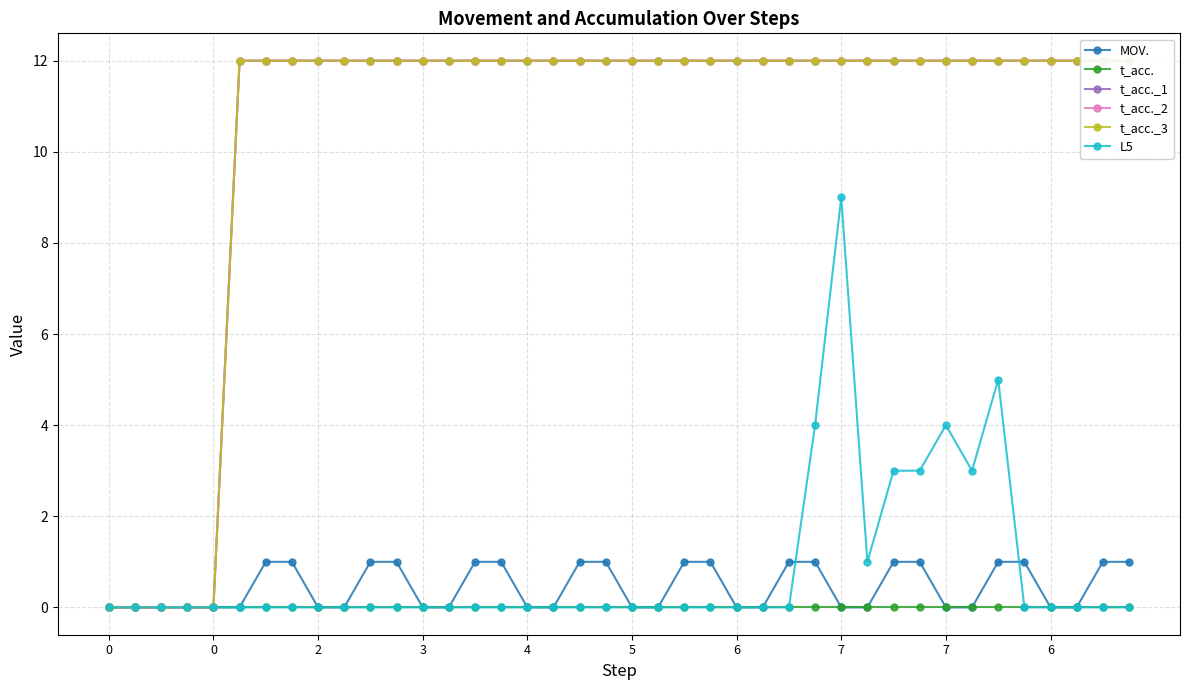

What is the sum of all t_acc._3 values?

420